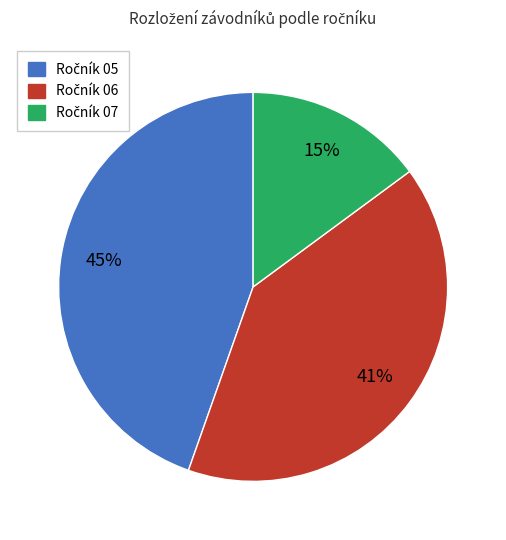

To the nearest percent, what is the average slice percentage?

33%